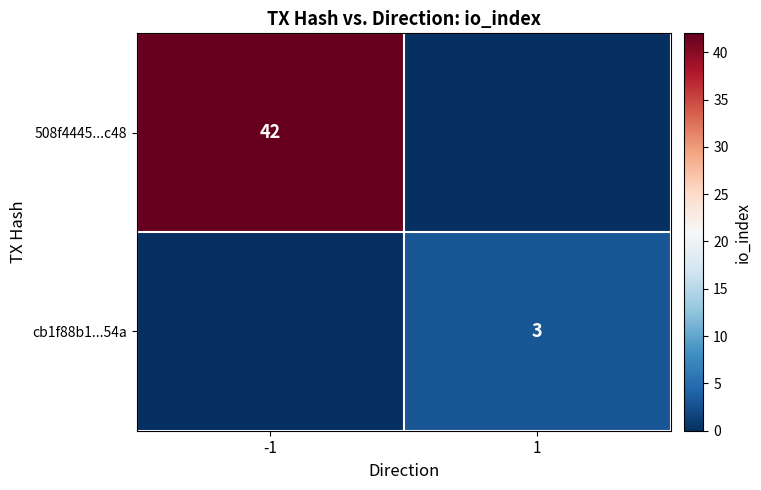

Between 1 and -1, which is larger?

-1